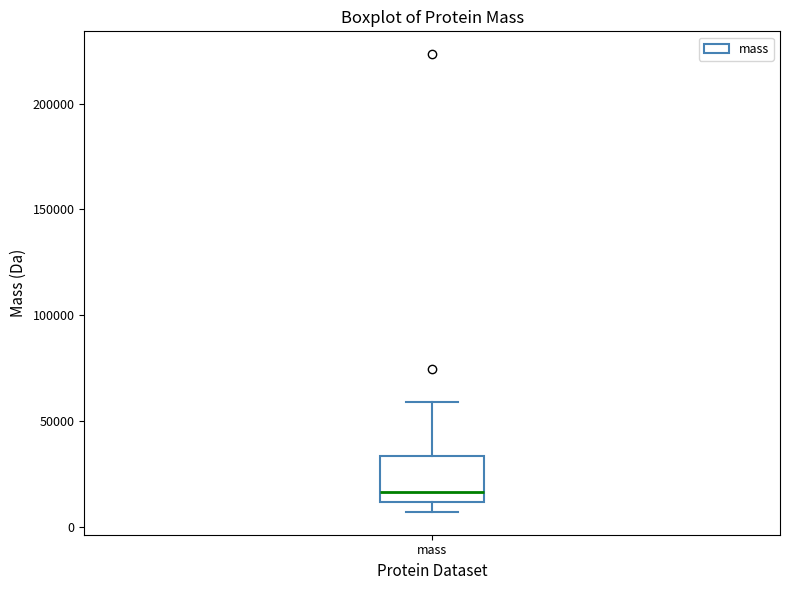

Transcribe this box plot: give where the median line is, the range the box spans, and where the two whiskers end, as read against the y-axis. The values are not printed on the chart, so give them approximately, as read against the axis.

median 15000, box 10000 to 35000, whiskers 5000 to 60000